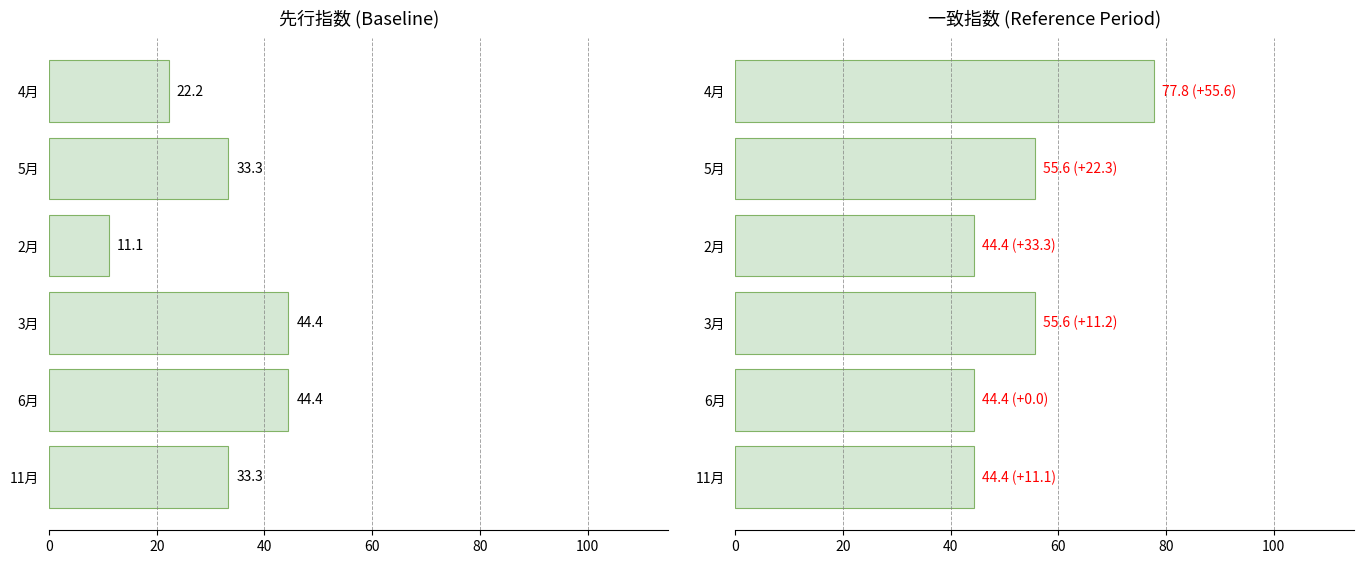

What is the smallest value displayed?

11.1